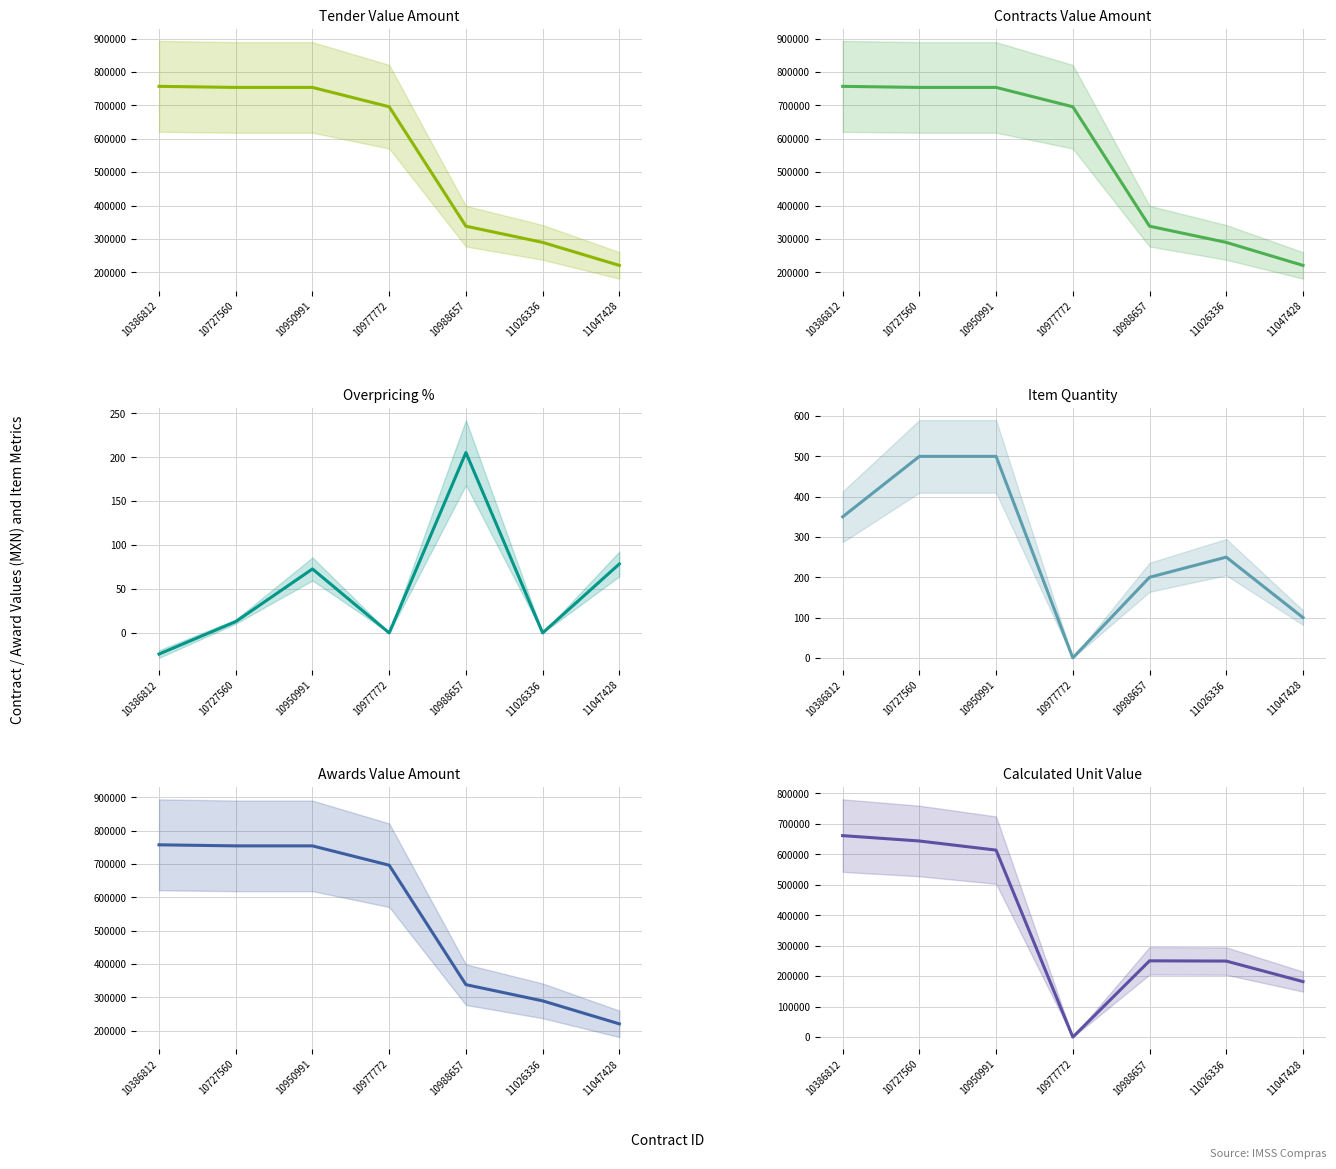

True or false: contracts.items.unit.value.overpriceMxIMSS and contracts.value.amount cross at least once.

False